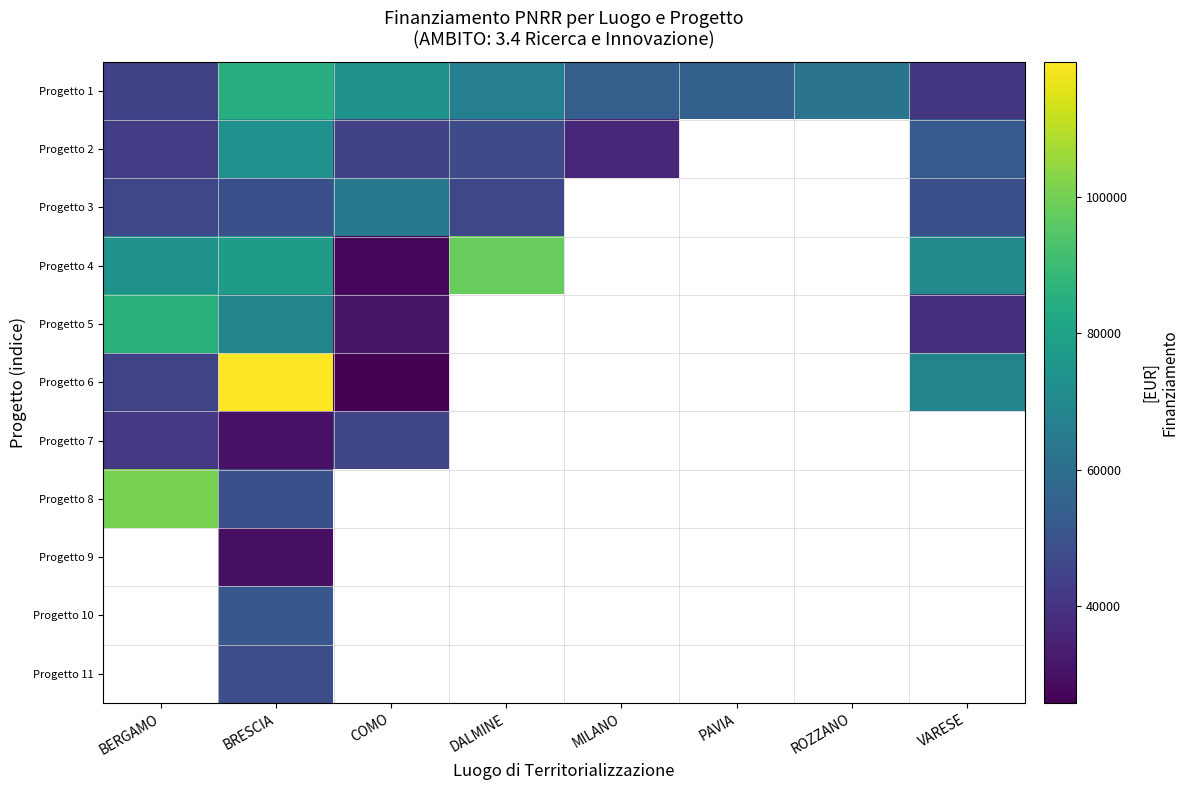

At how many categories does at least one series exceed 56137?

6